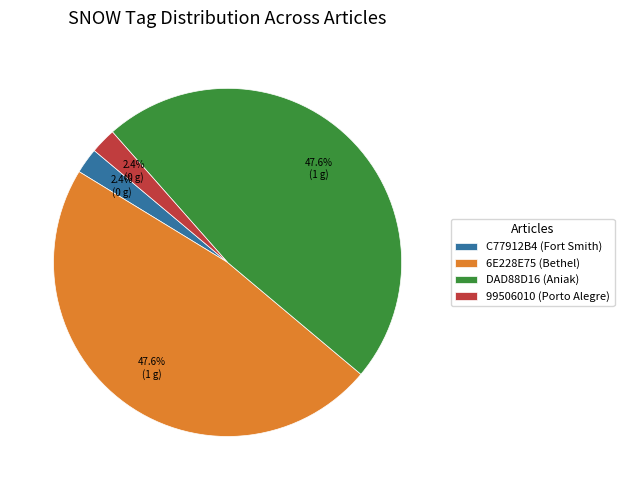

What is the ratio of the value at C77912B4 (Fort Smith) to the value at 99506010 (Porto Alegre)?

1.0